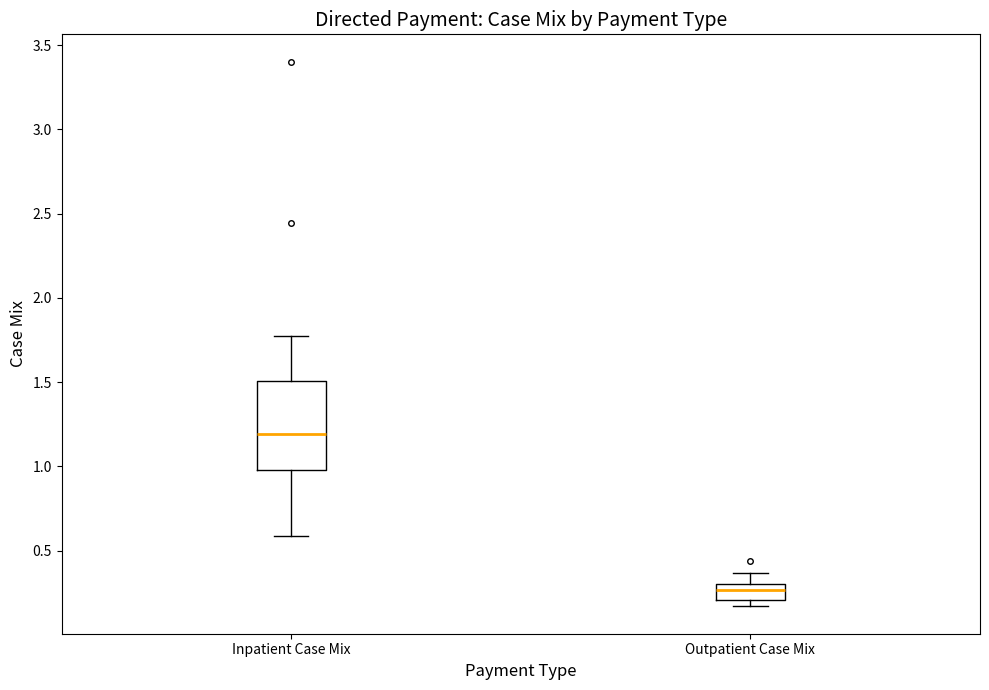

Where is the lower edge of the box for Inpatient Case Mix on the y-axis? The values are not printed on the chart, so give them approximately, as read against the axis.

1.00